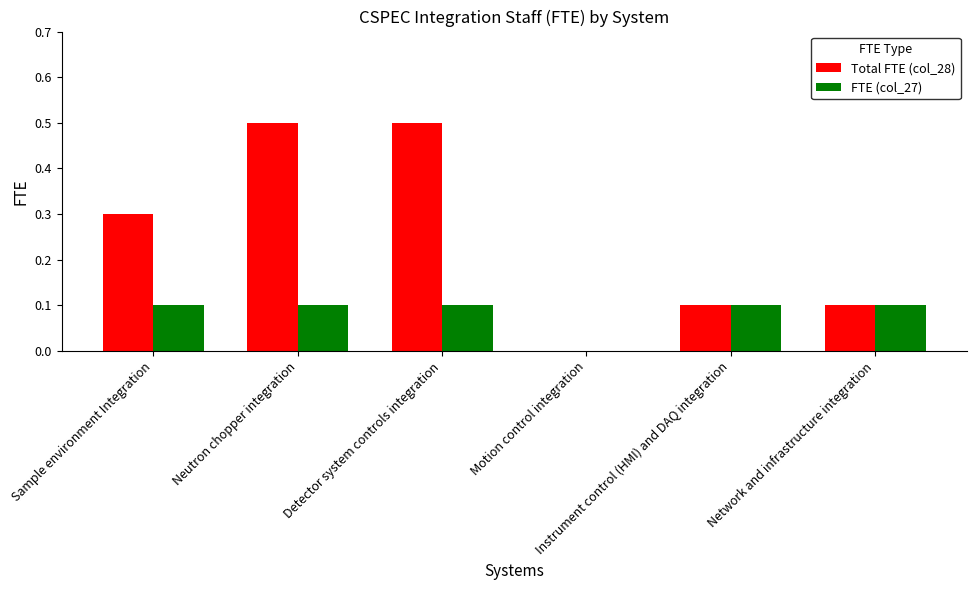

How many groups of bars are there?

6